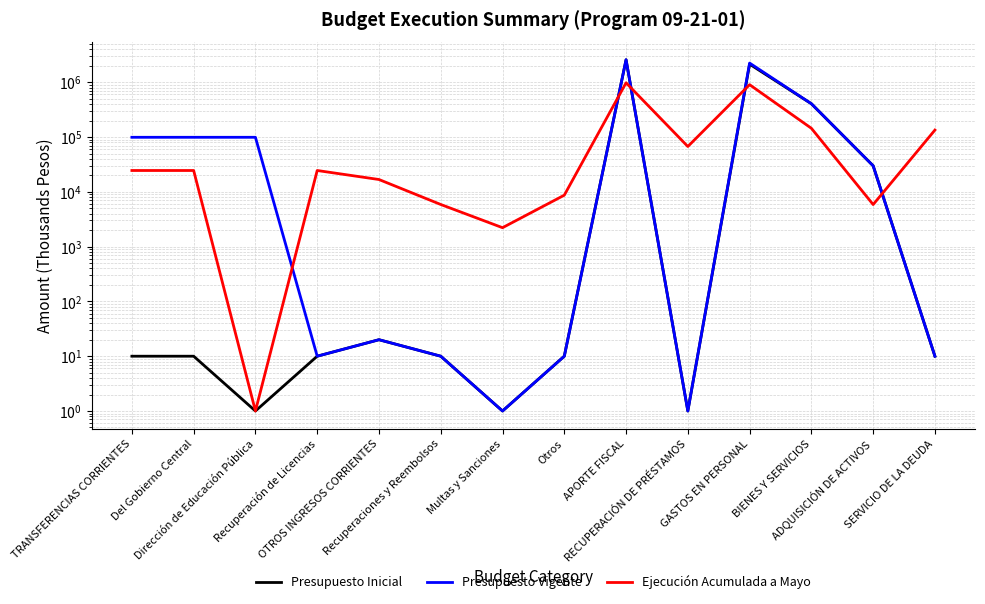

How many interior local valleys does the Presupuesto Vigente series have?

3